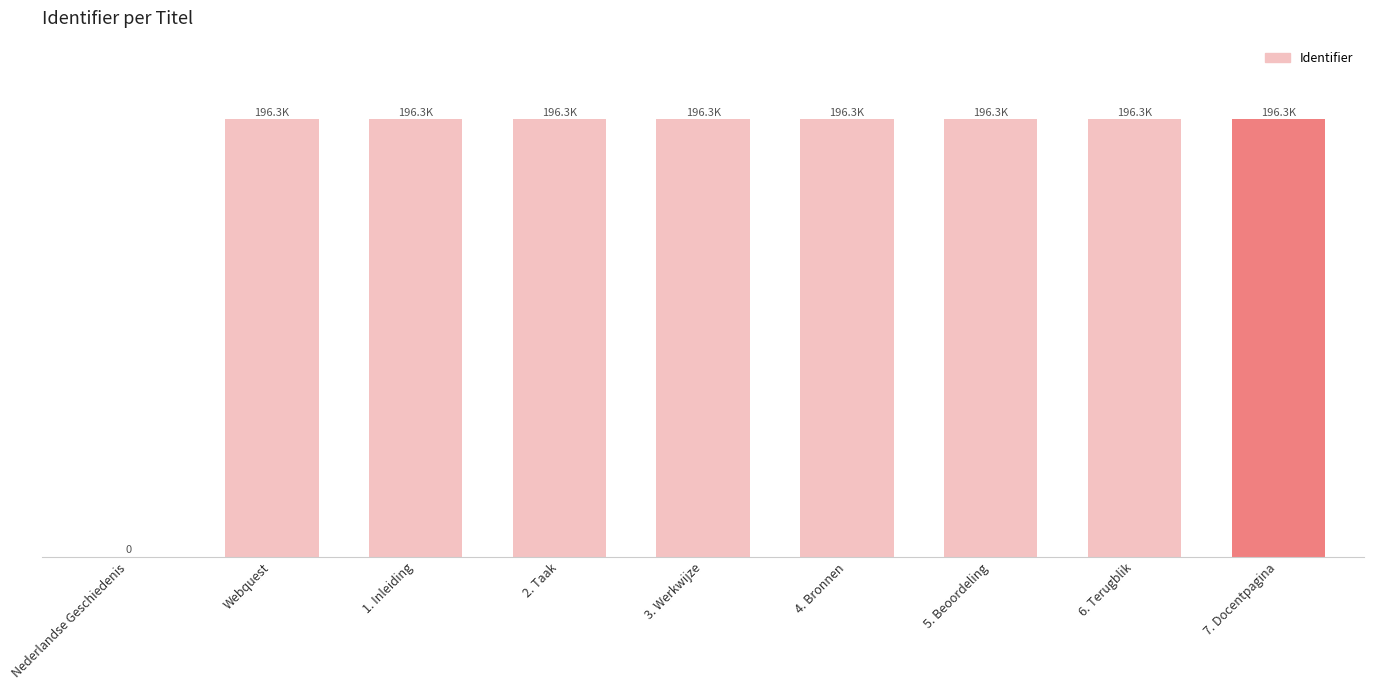

Are the bars horizontal?

No